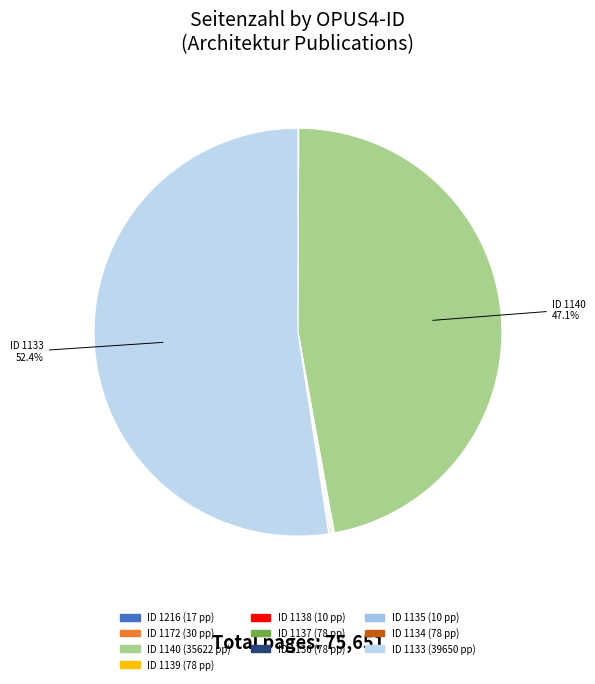

Rank the categories by value from highest to lowest.

1133, 1140, 1139, 1137, 1136, 1134, 1172, 1216, 1138, 1135